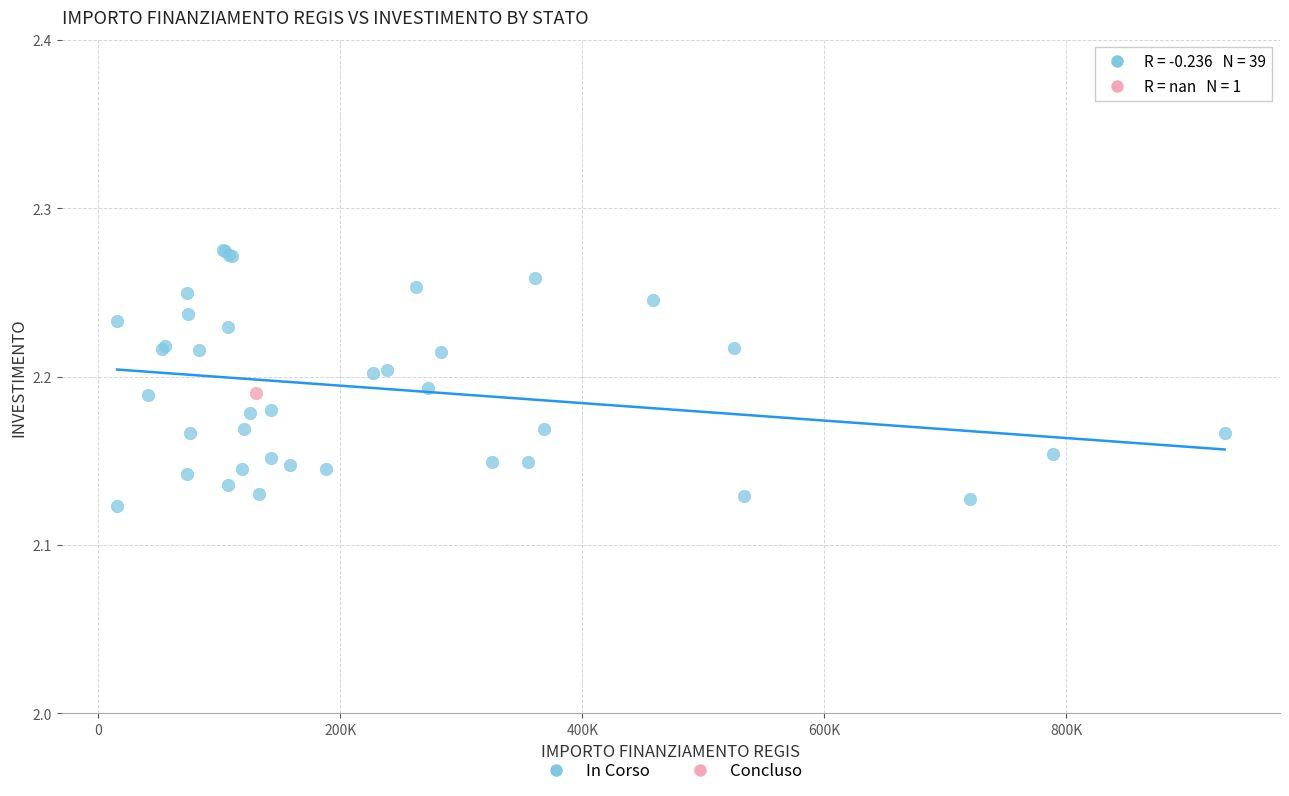

What are all the series names shown in the legend?

In Corso, Concluso